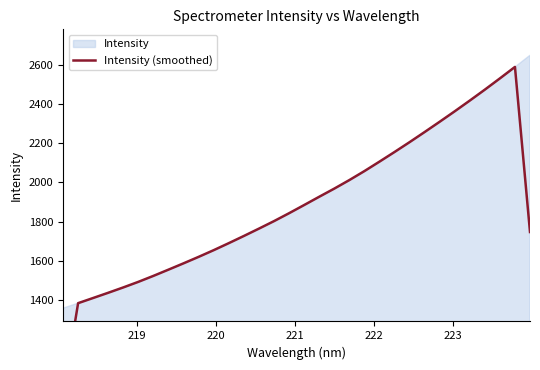

What is the difference between the second highest and minimum values?

1618.0